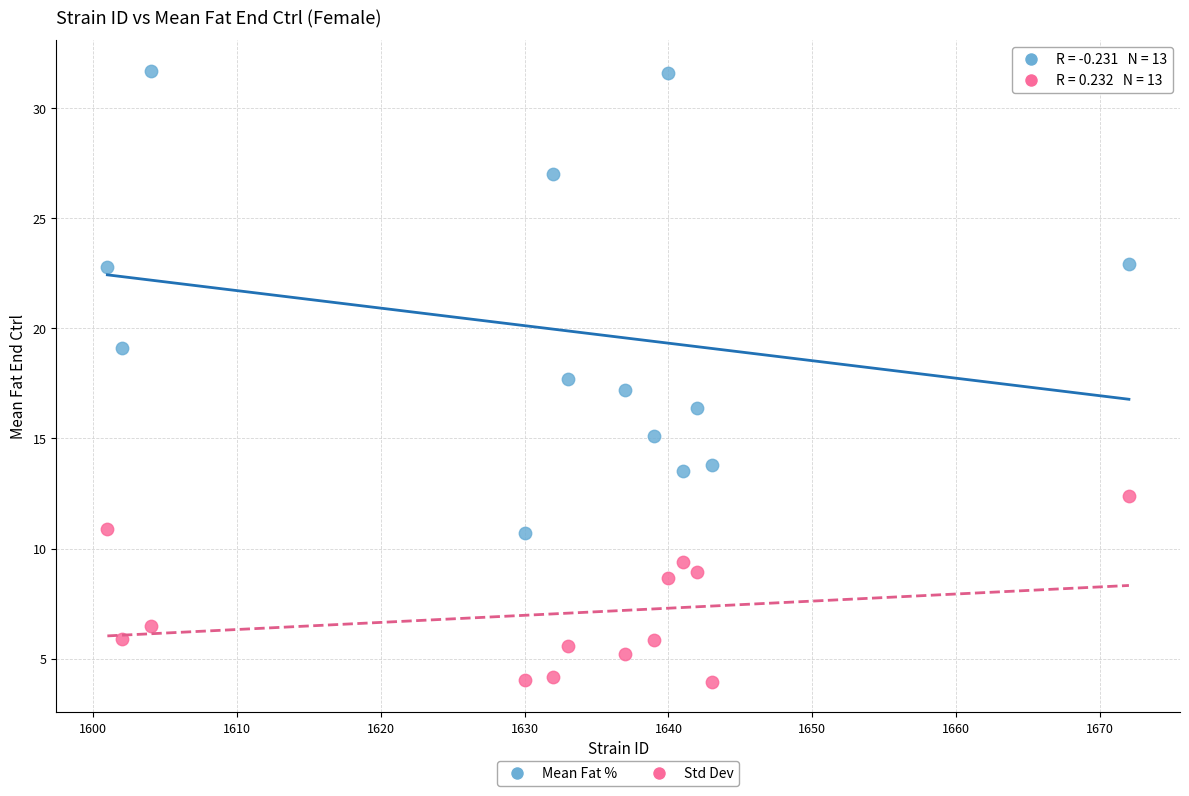

Which series contains the highest Y value?

Mean Fat %